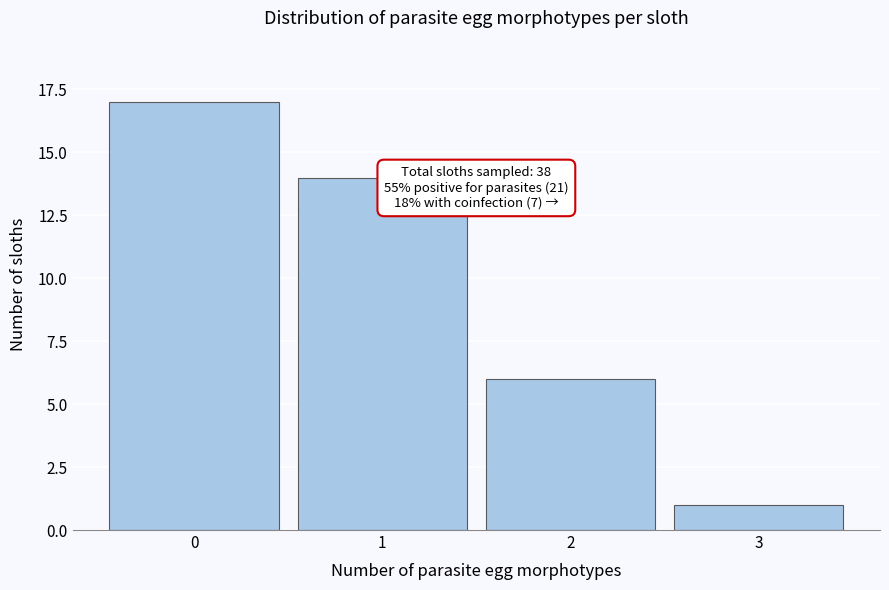

Over which range of the x-axis is the bar tallest?

-0.5 to 0.5